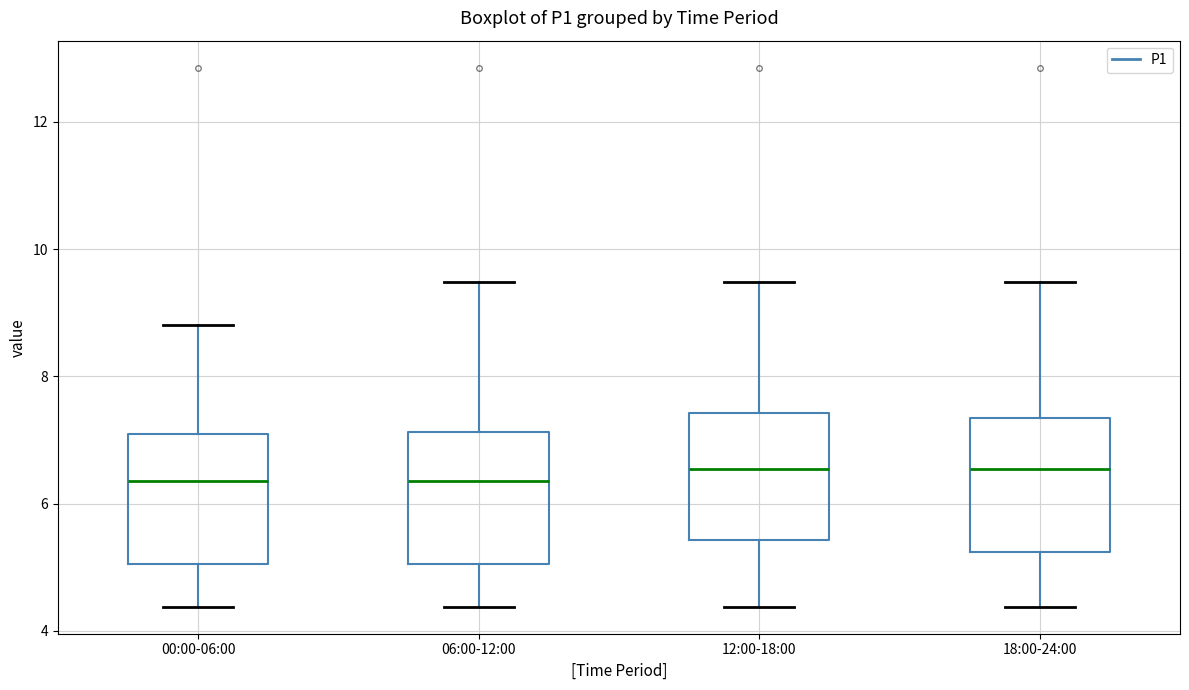

Reading left to right, transcribe this box plot: for each box, give where its median line is, the range the box spans, and where its two whiskers end, as read against the y-axis. The values are not printed on the chart, so give them approximately, as read against the axis.

00:00-06:00: median 6.4, box 5.0 to 7.2, whiskers 4.4 to 8.8
06:00-12:00: median 6.4, box 5.0 to 7.2, whiskers 4.4 to 9.4
12:00-18:00: median 6.6, box 5.4 to 7.4, whiskers 4.4 to 9.4
18:00-24:00: median 6.6, box 5.2 to 7.4, whiskers 4.4 to 9.4